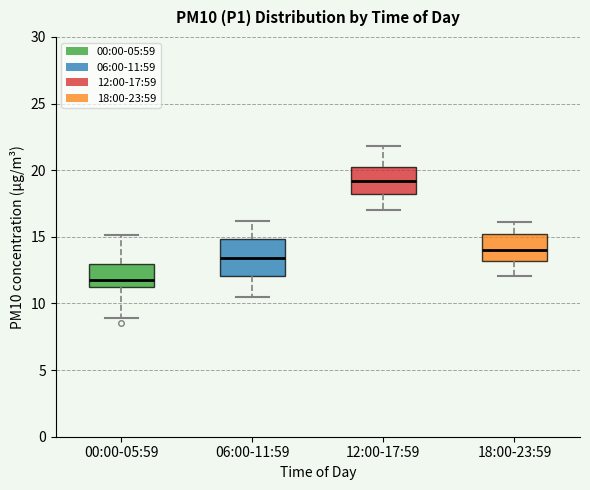

Where does the median line of the box for 06:00-11:59 sit on the y-axis? The values are not printed on the chart, so give them approximately, as read against the axis.

13.5